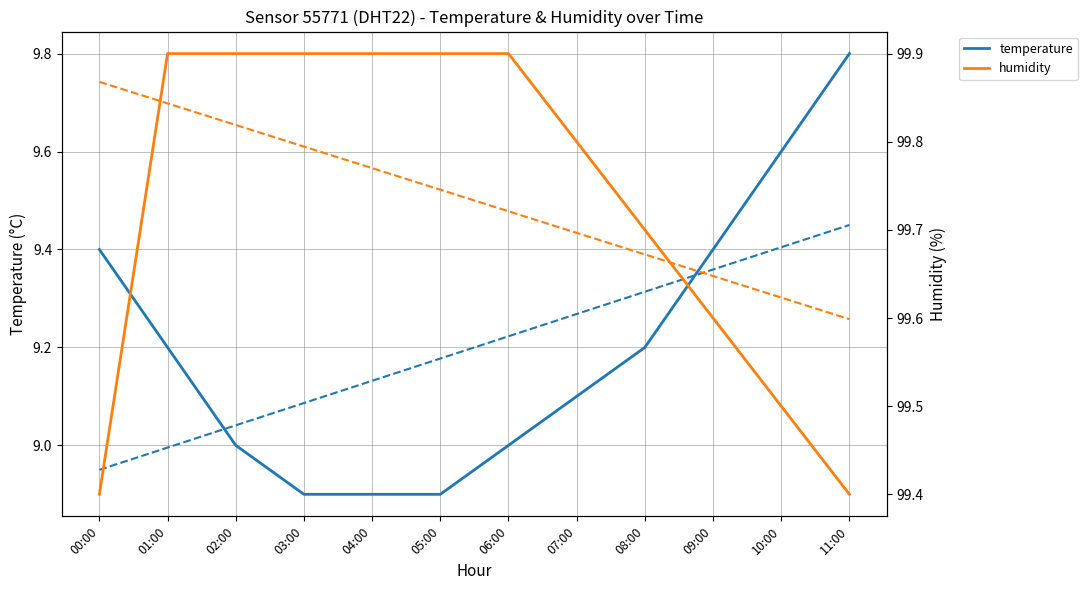

What position from the left is 08:00?

9